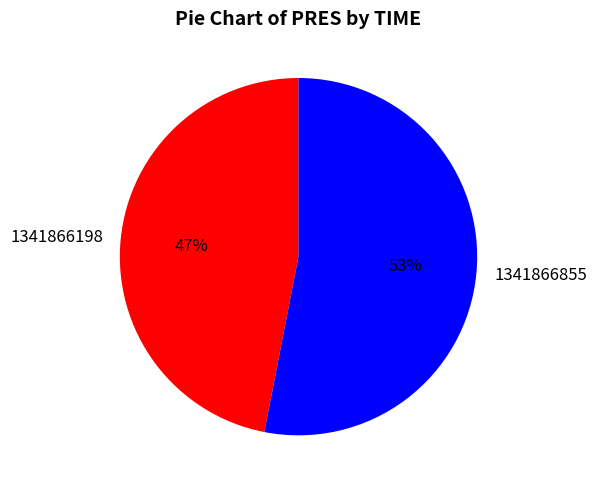

To the nearest percent, what is the difference between the largest and smallest slice percentages?

6%